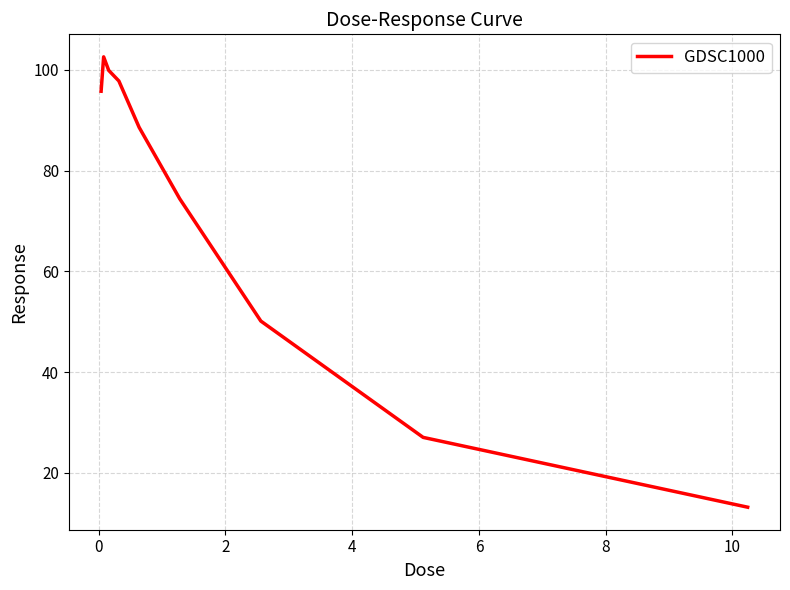

What is the difference between the maximum and minimum values?

89.4